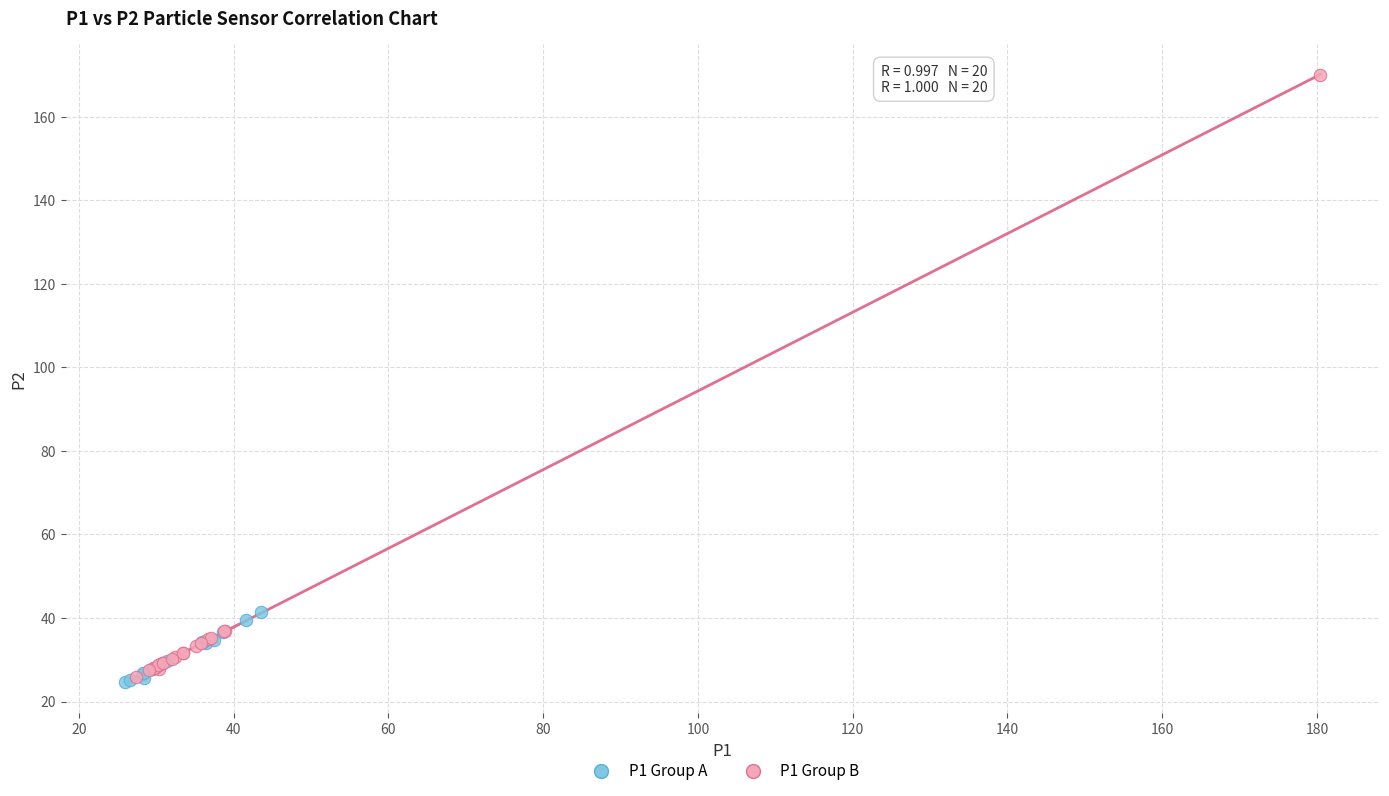

Which series contains the highest Y value?

P1 Group B